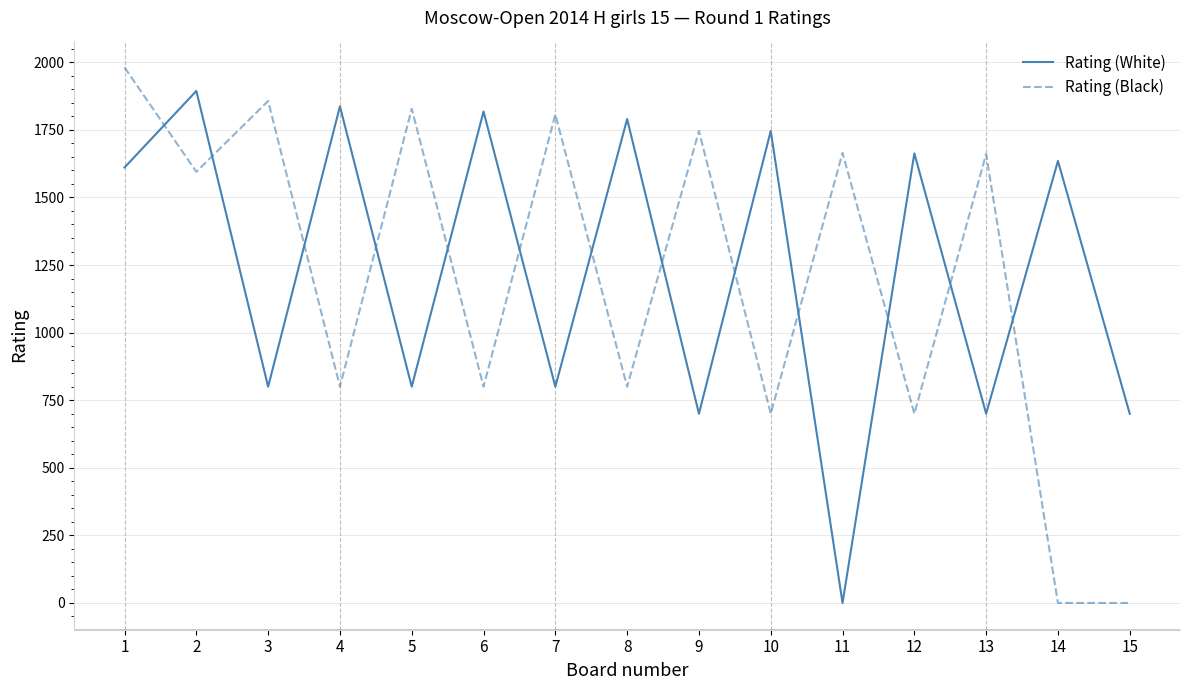

The value of Rating (White) at 3 is 1398. True or false?

False